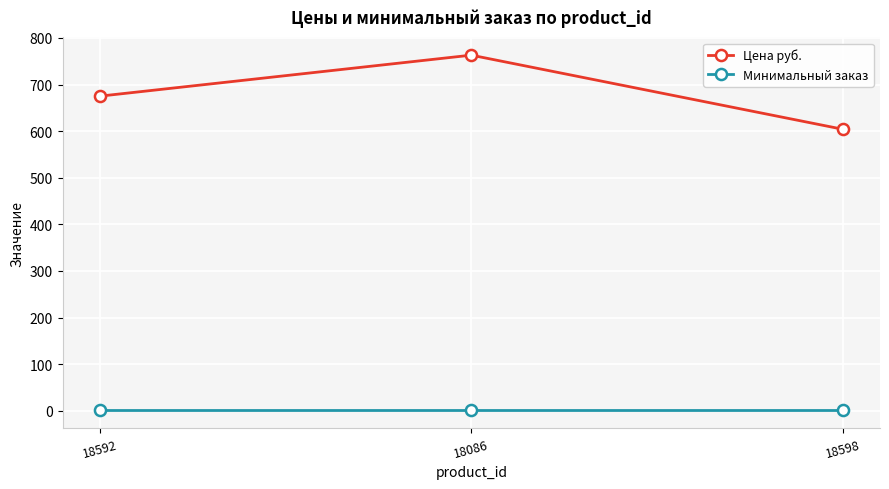

At how many categories does at least one series exceed 633?

2